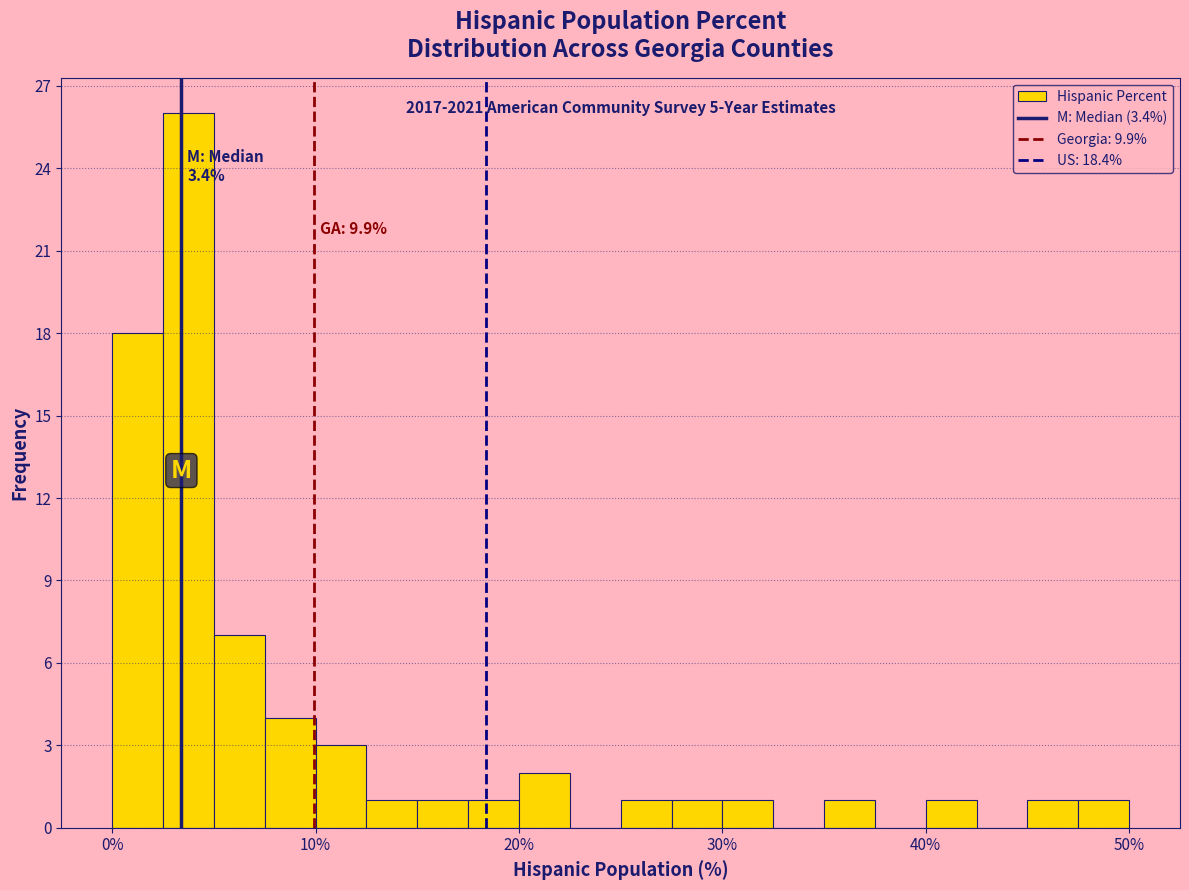

Read against the x-axis, roughly where is the centre of the tallest bar?

4